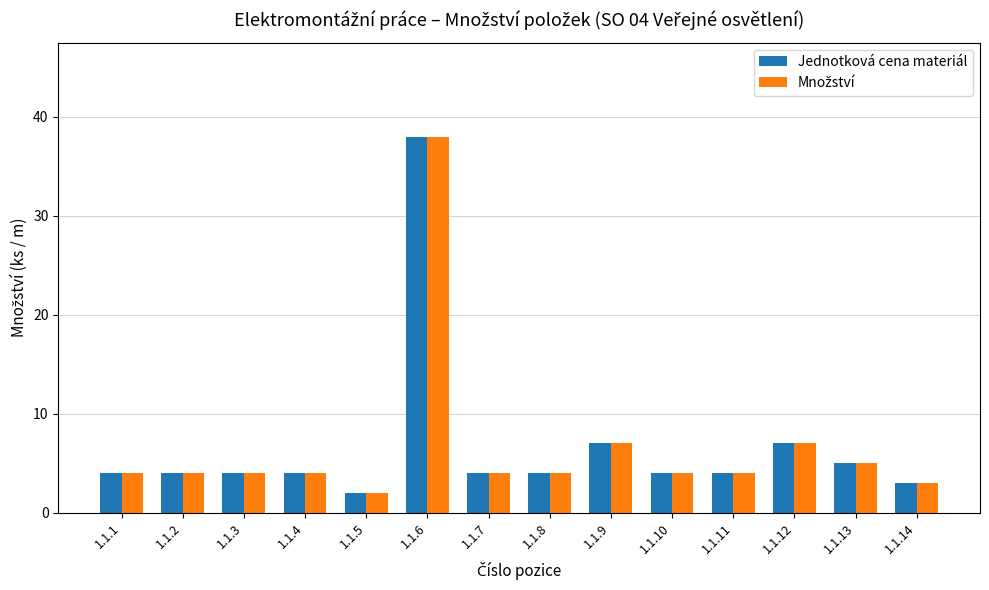

How many bars are there in total?

28